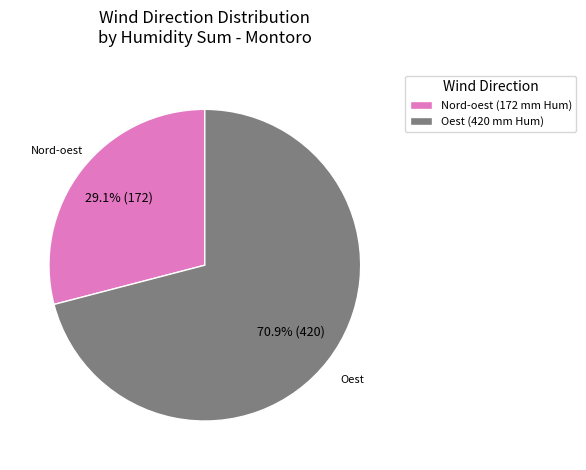

What is the ratio of the value at Oest (420 mm Hum) to the value at Nord-oest (172 mm Hum)?

2.4